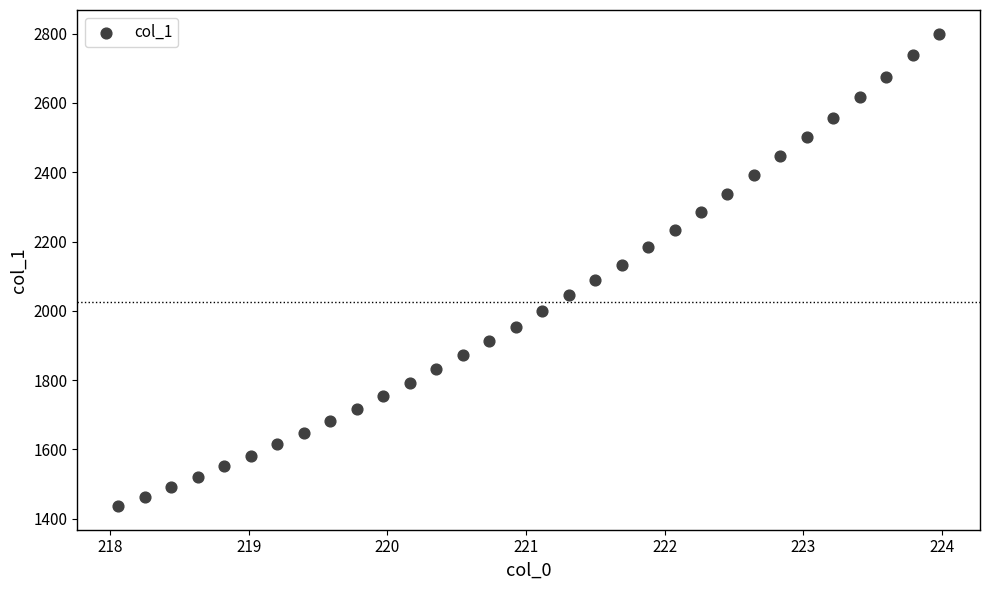

What is the range of Y values (max minus min)?

1363.7